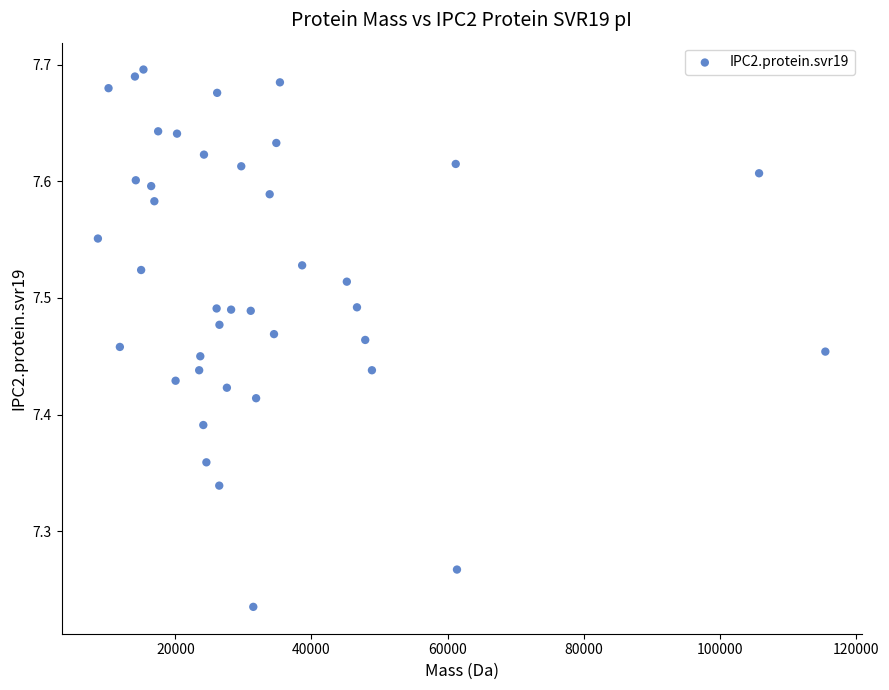

What is the range of Y values (max minus min)?

0.5